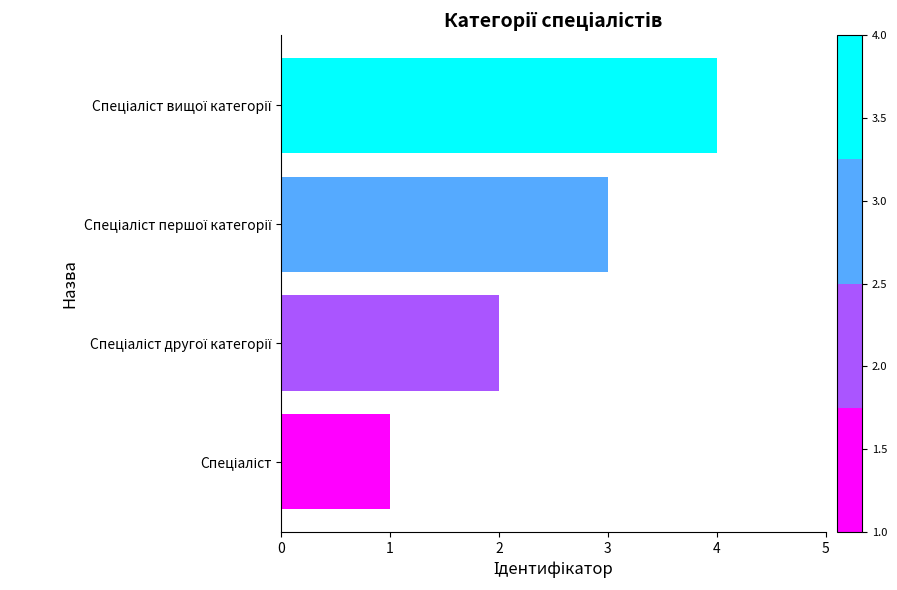

Count the number of categories in the chart.

4